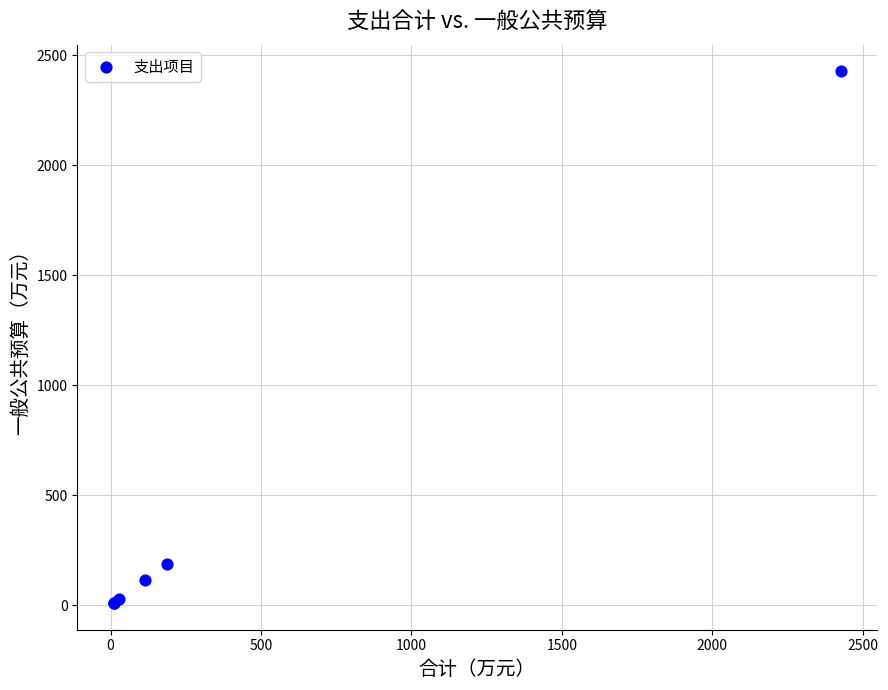

What Y value in the scatter plot is closest to 1218?

186.7